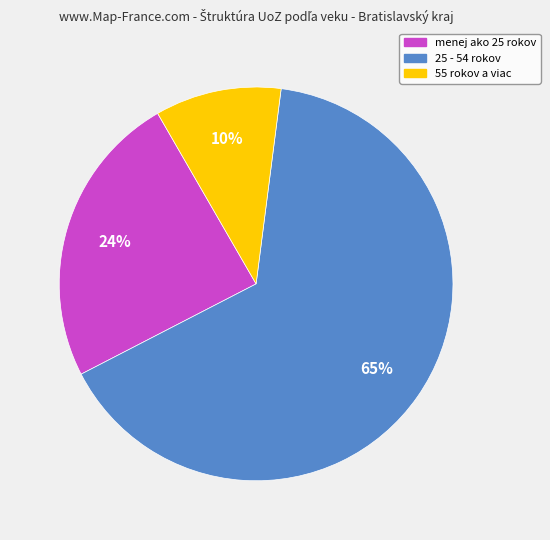

What percentage is the menej ako 25 rokov slice, to the nearest percent?

24%